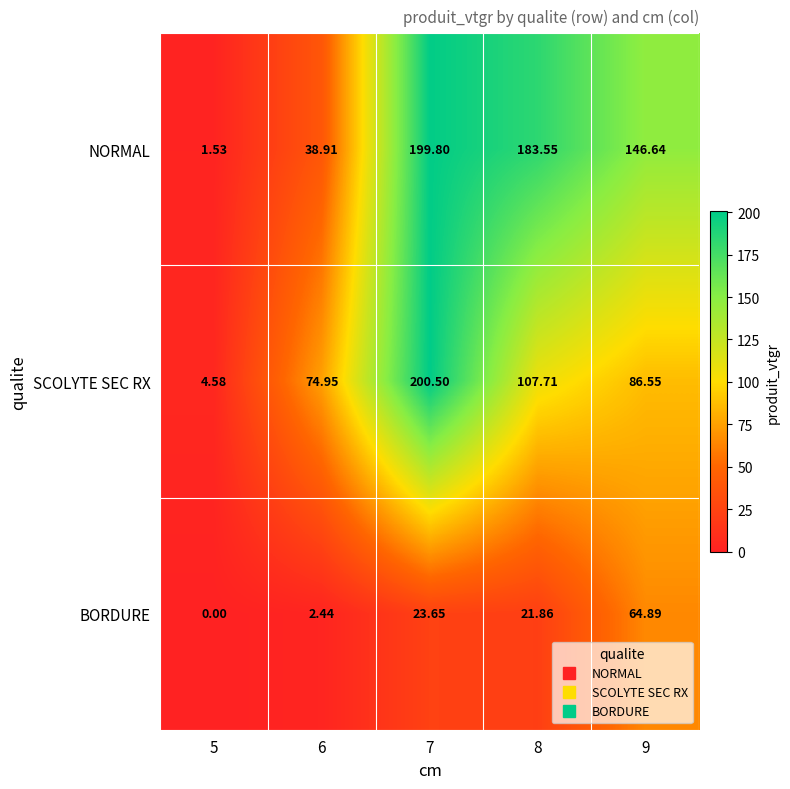

Rank the series by their average value, from highest to lowest.

NORMAL, SCOLYTE SEC RX, BORDURE